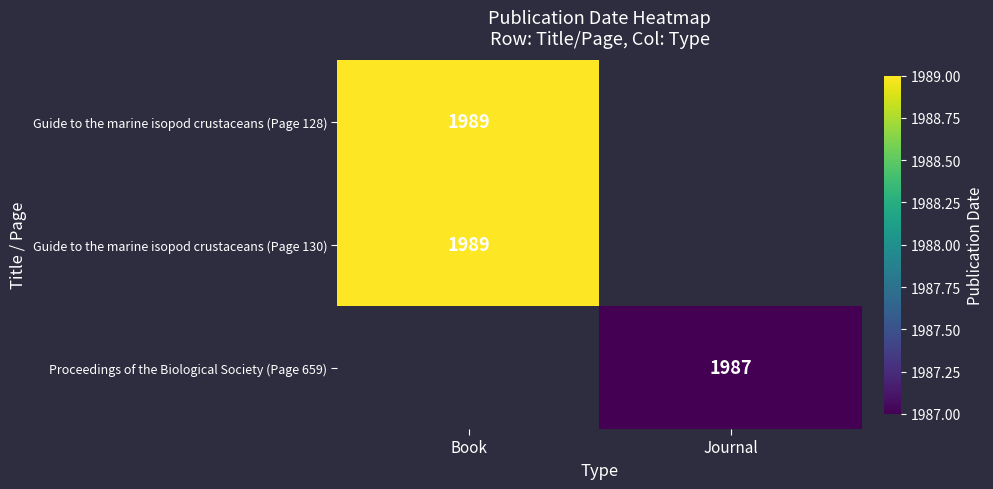

The value of Guide to the marine isopod crustaceans (Page 130) at Book is 2730. True or false?

False